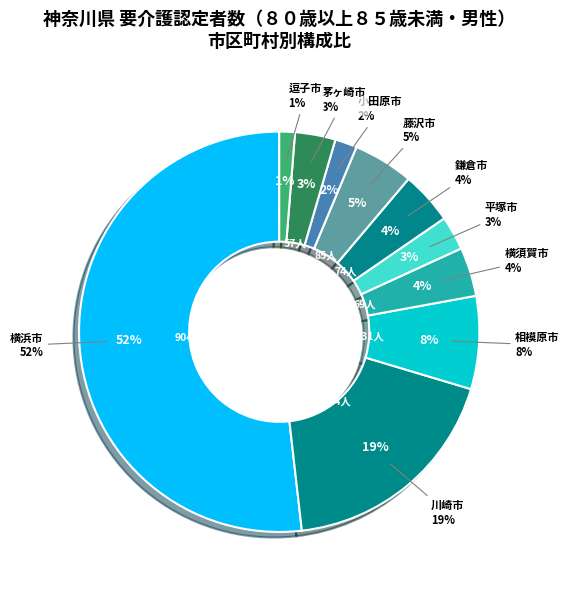

Rank the categories by value from lowest to highest.

逗子市, 小田原市, 平塚市, 茅ヶ崎市, 横須賀市, 鎌倉市, 藤沢市, 相模原市, 川崎市, 横浜市